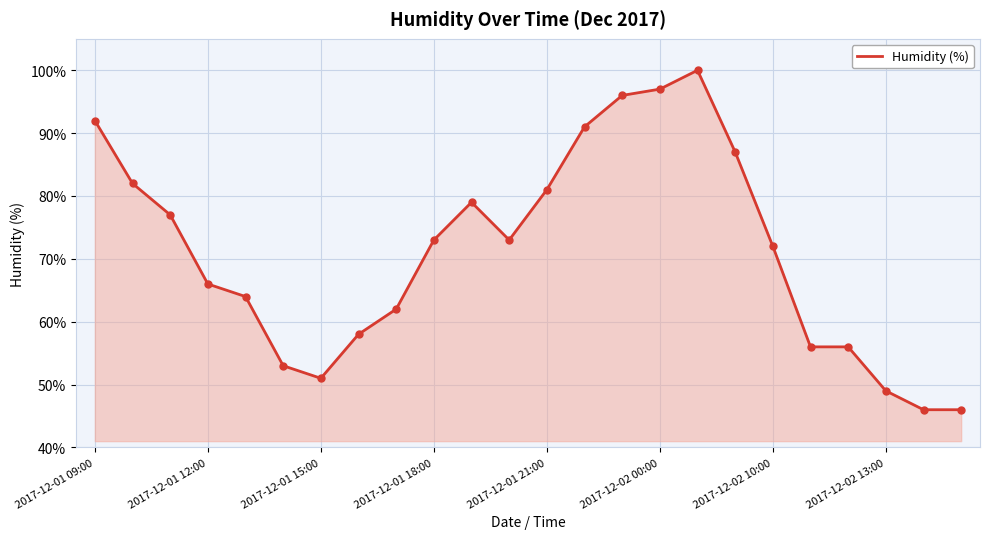

What is the smallest value displayed?

46